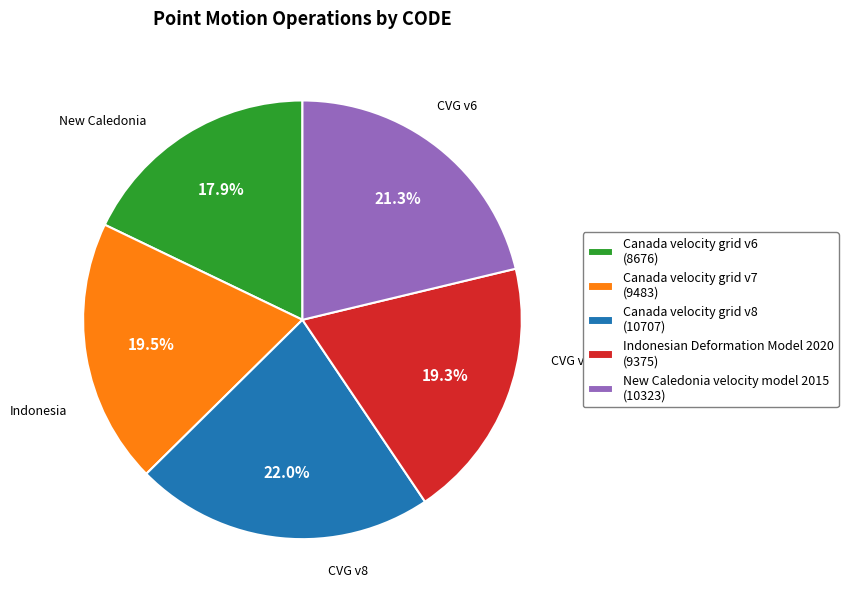

The Indonesian Deformation Model 2020 slice represents 19% of the pie. True or false?

True